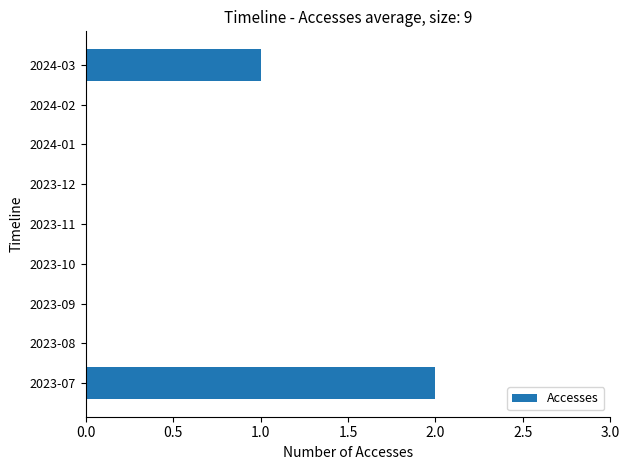

Which has a higher value, 2024-01 or 2023-07?

2023-07